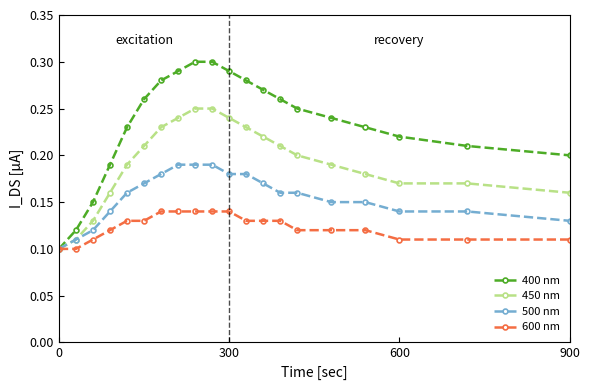

How many 400 nm values are between 0 and 1?

20